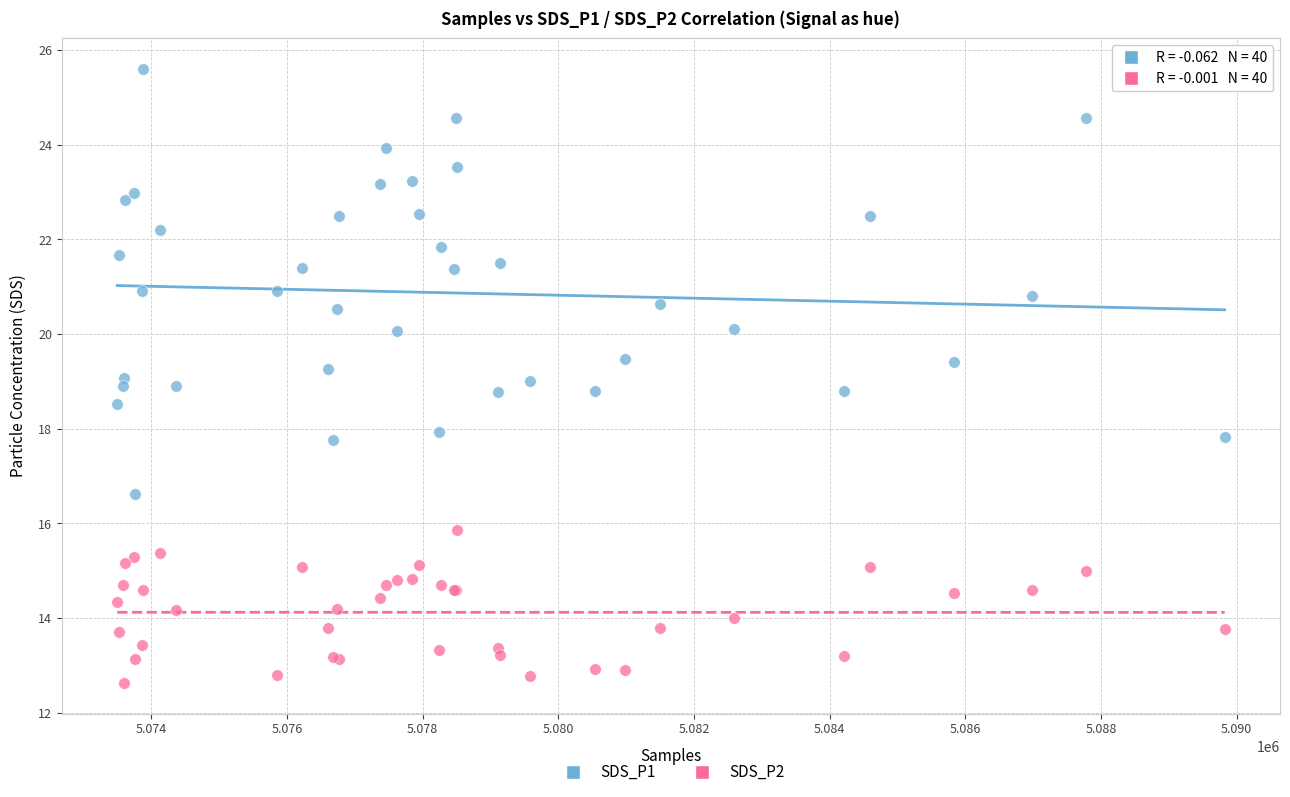

What are all the series names shown in the legend?

SDS_P1, SDS_P2